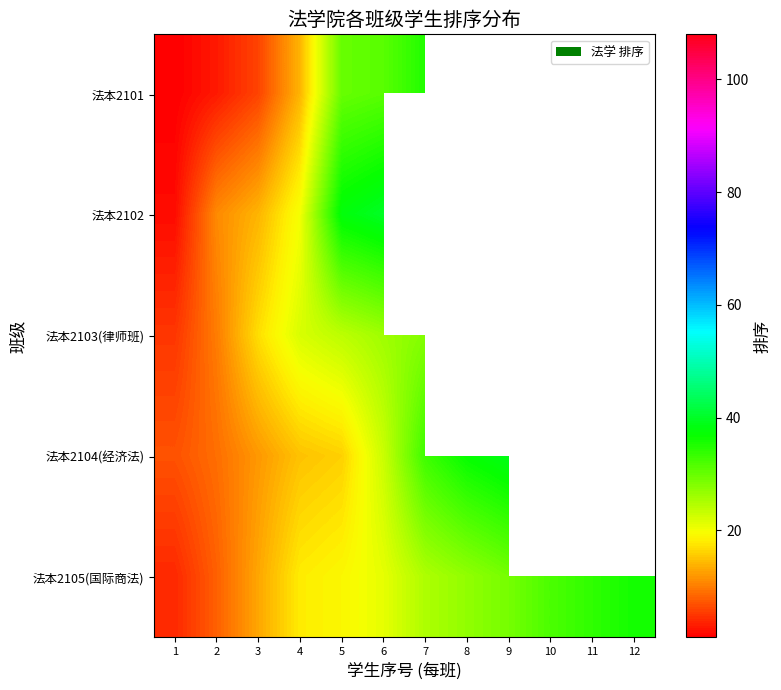

Rank the series by their average value, from lowest to highest.

法本2101, 法本2102, 法本2103(律师班), 法本2104(经济法), 法本2105(国际商法)